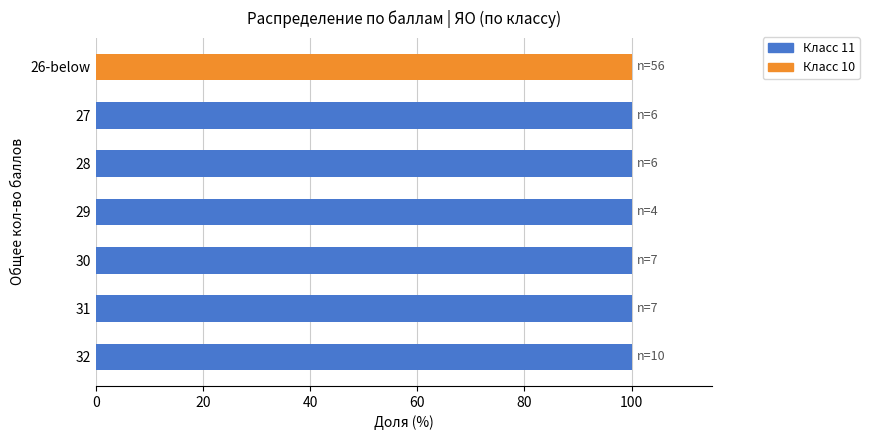

How many positive values does the Класс 11 series have?

6